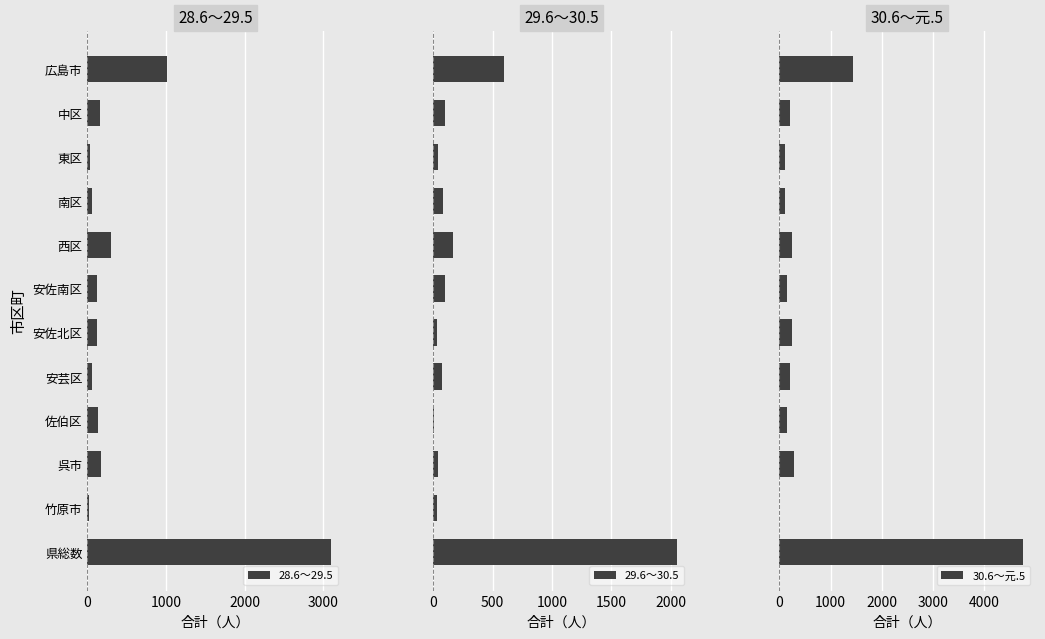

What is the highest value of the 28.6～29.5 series?

3101